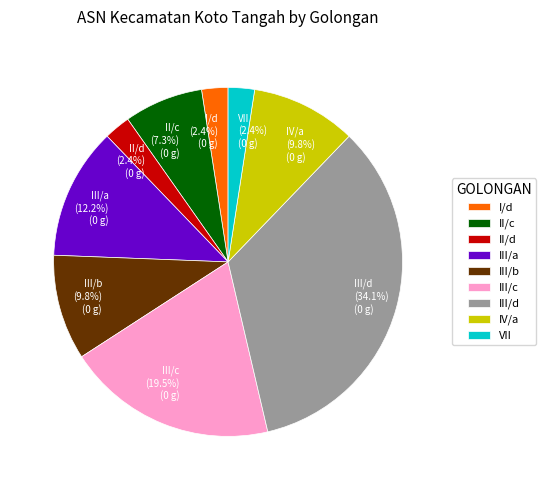

How many slices are in this pie chart?

9